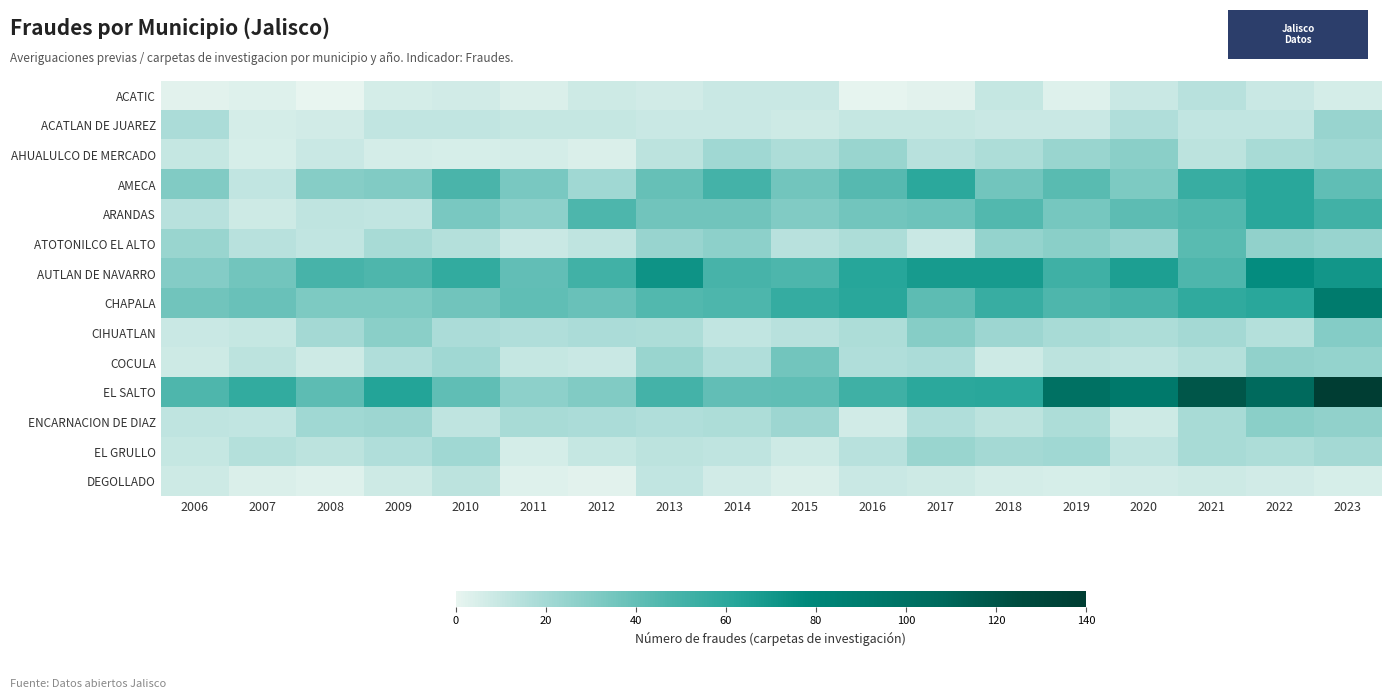

Count the number of data series in this chart.

14